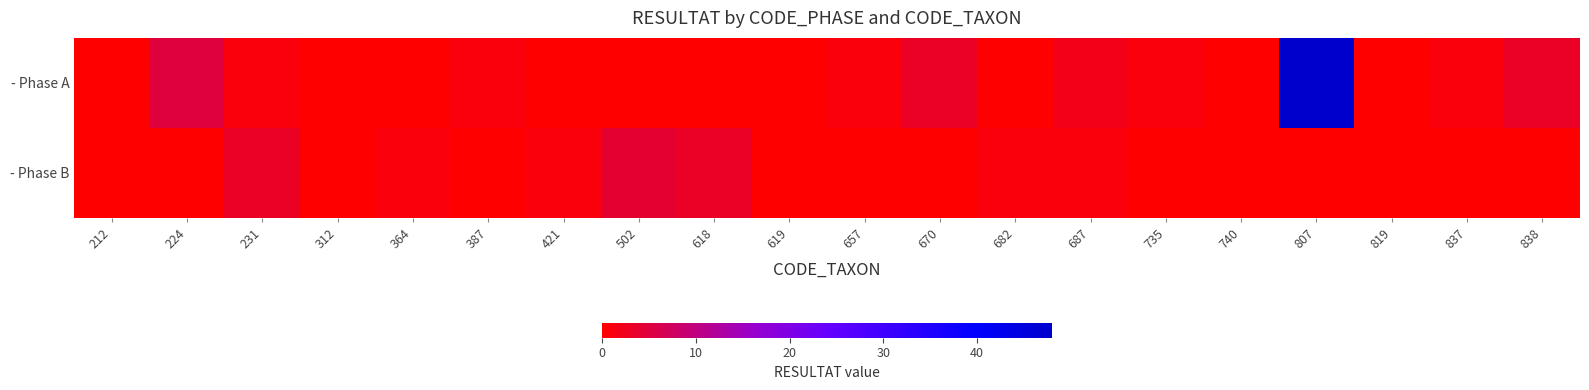

What is the total value across all series at 421?

1